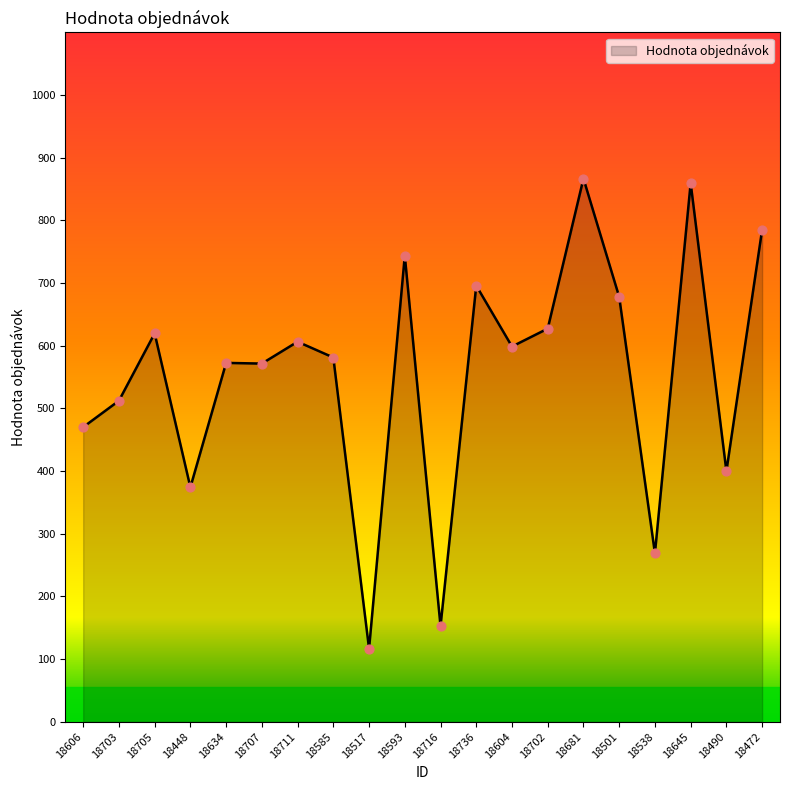

What is the change in value from 18736 to 18538?

-427.2